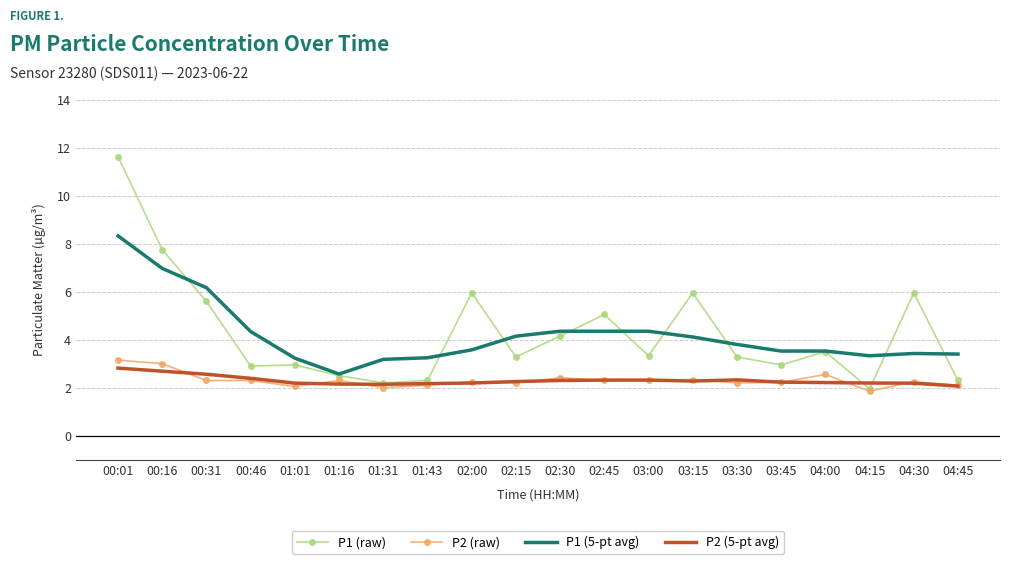

True or false: P1 (5-pt avg) and P2 (raw) intersect in this chart.

False